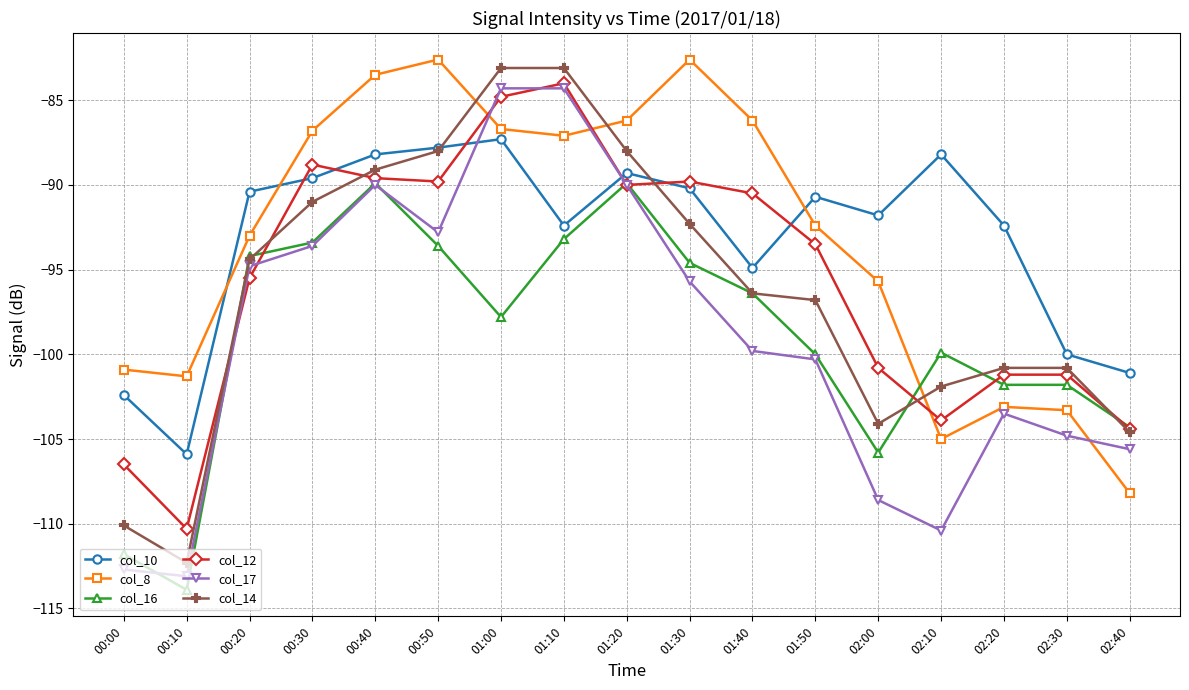

Is this an area chart (filled region under the line)?

No